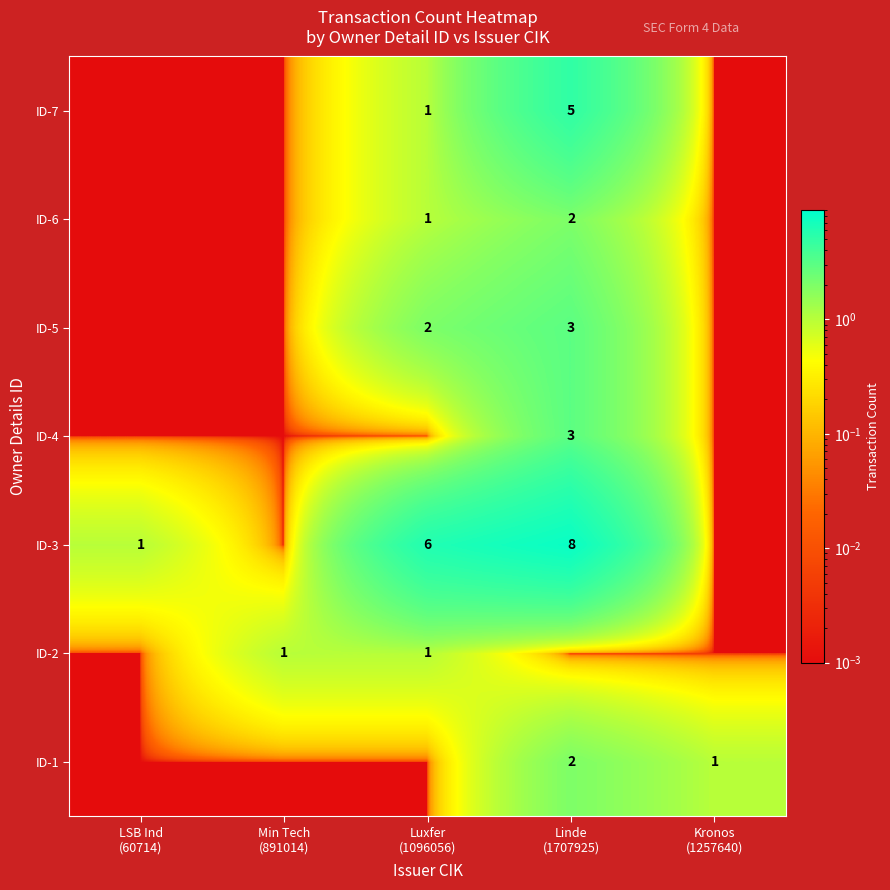

At which category is the sum across all series the highest?

Linde
(1707925)